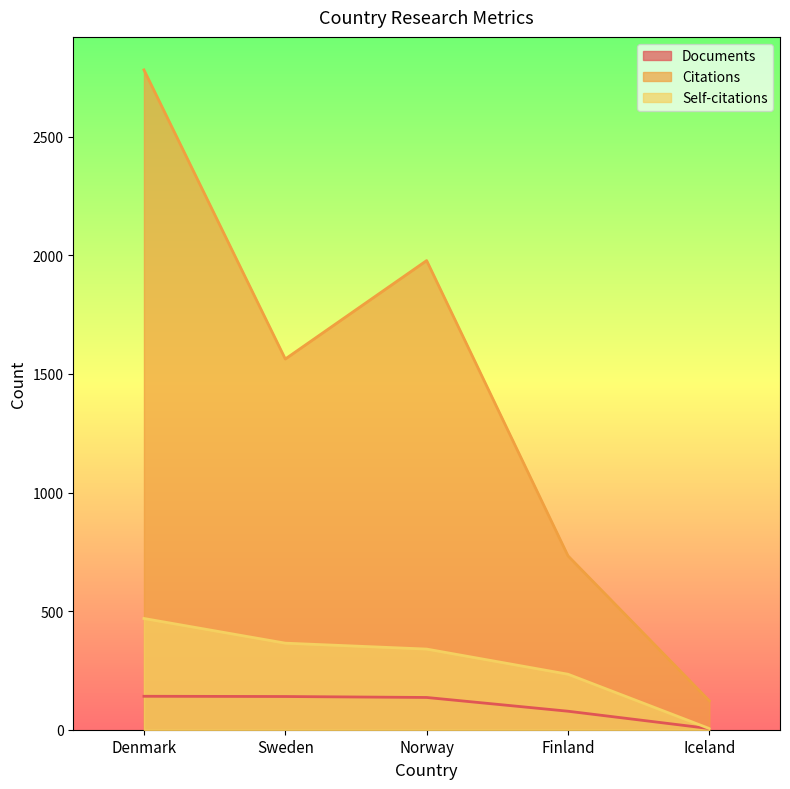

How many values in the Citations series exceed 1563?

2